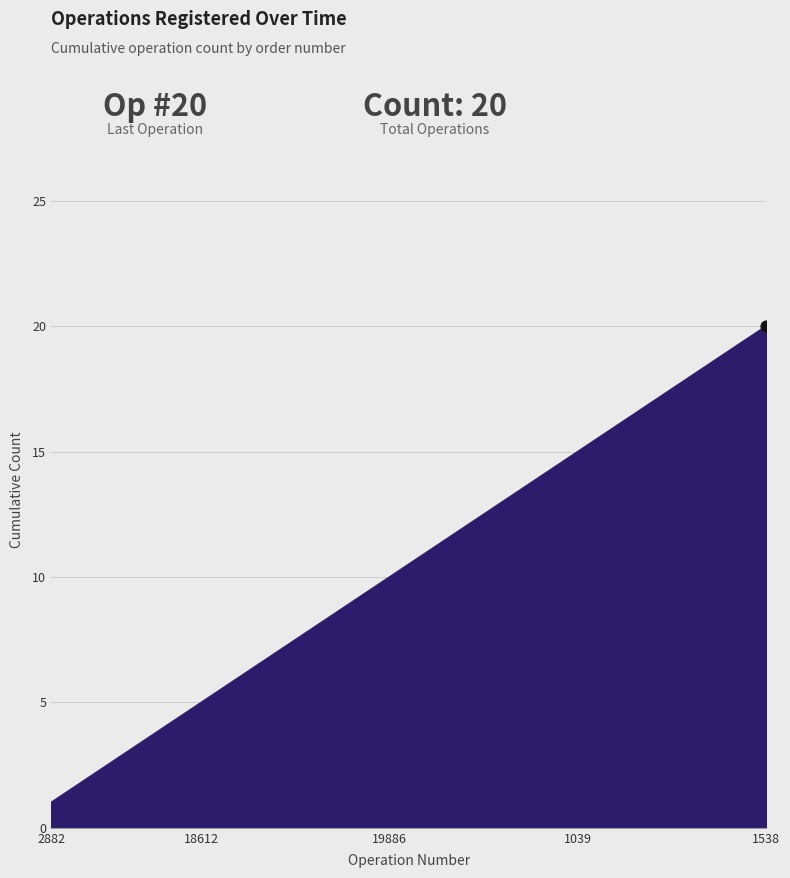

What is the difference between the maximum and minimum values?

19